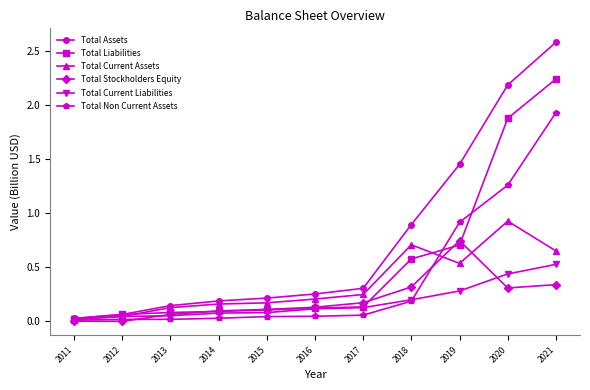

What is the difference between the maximum and second lowest values in the Total Current Assets series?

0.9